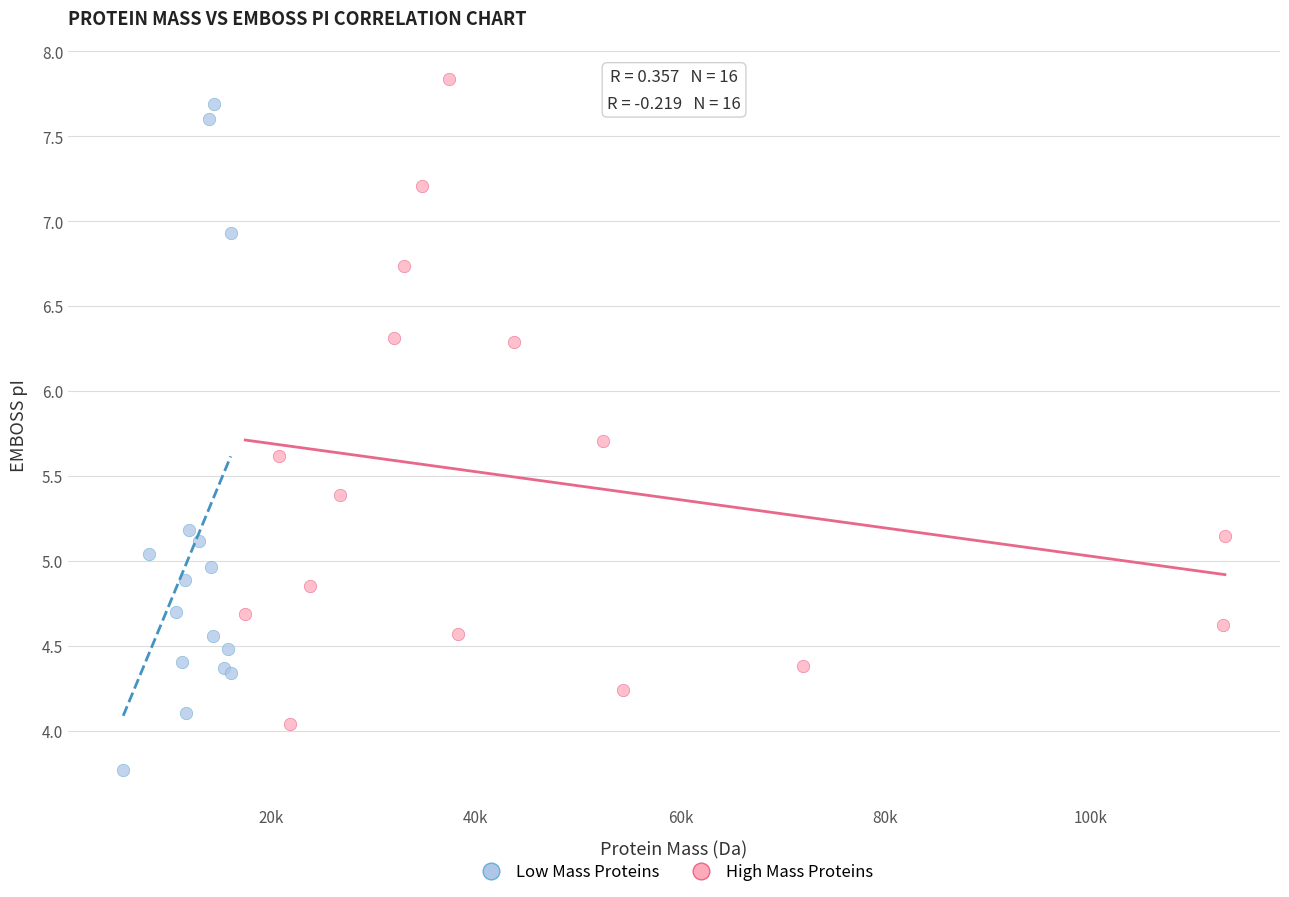

Which series contains the highest Y value?

High Mass Proteins